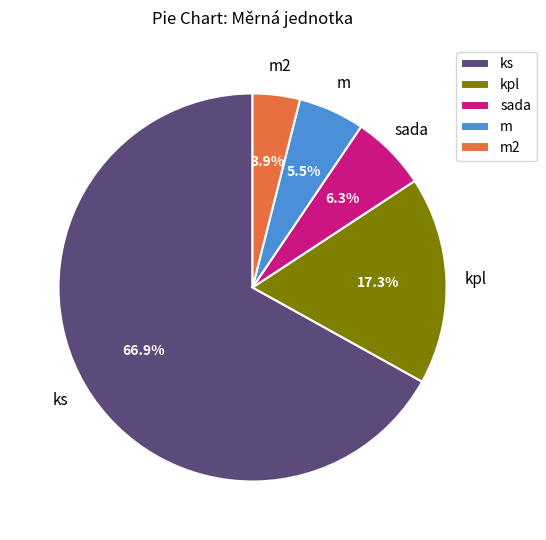

True or false: ks accounts for 11% of the total.

False